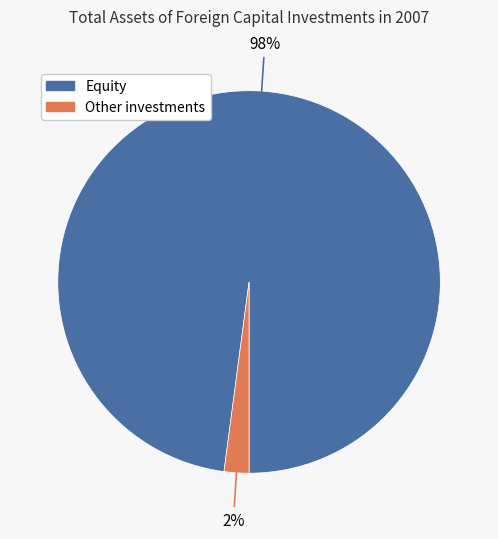

Does any single category account for the majority?

Yes